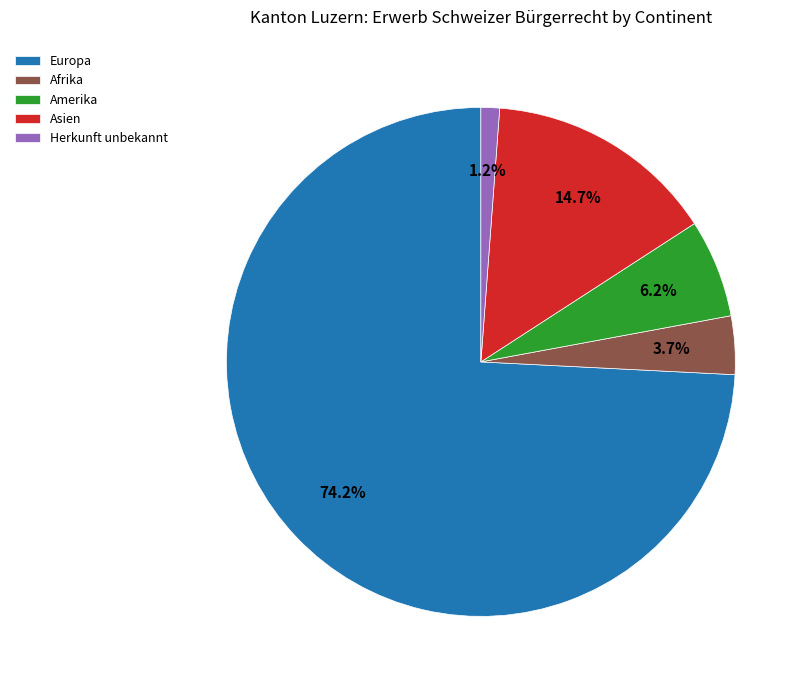

To the nearest percent, what portion does Asien represent?

15%